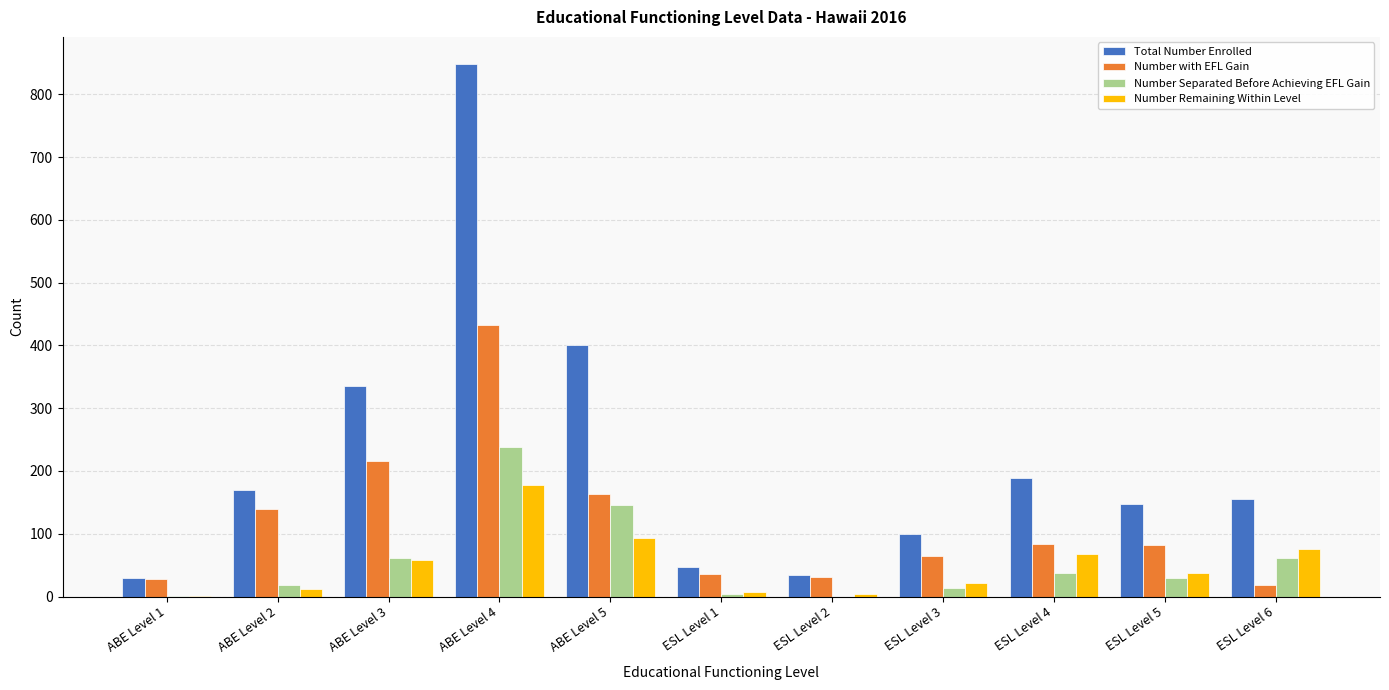

What is the sum of all Number Remaining Within Level values?

555